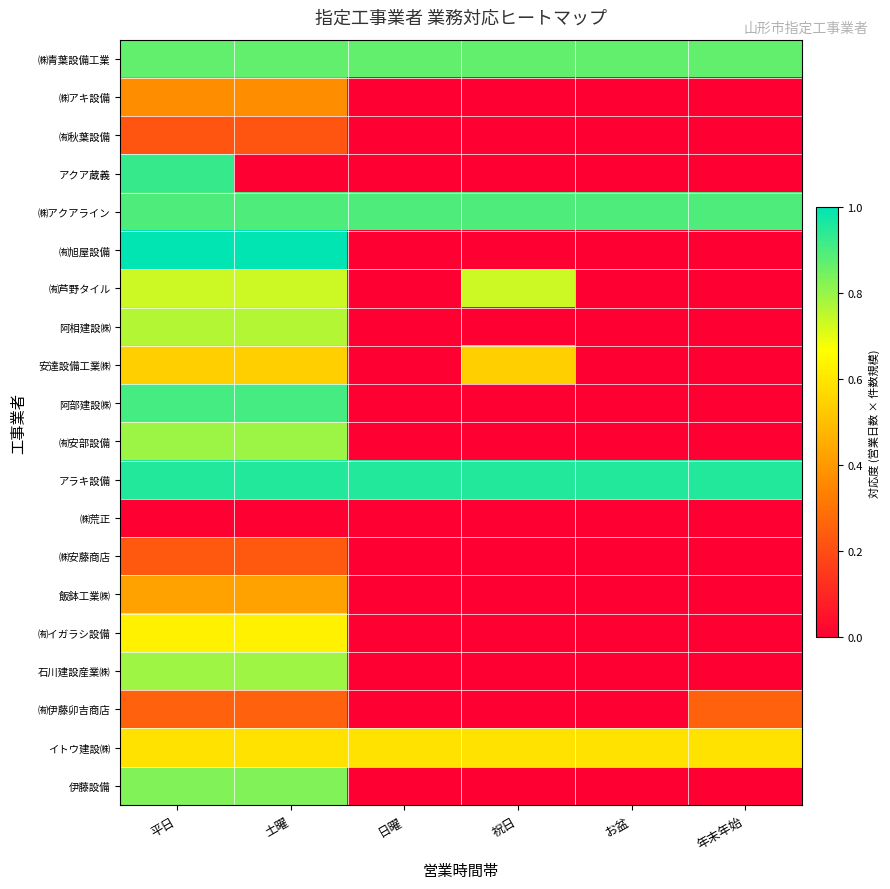

What is the total value across all series at 土曜?

11.8